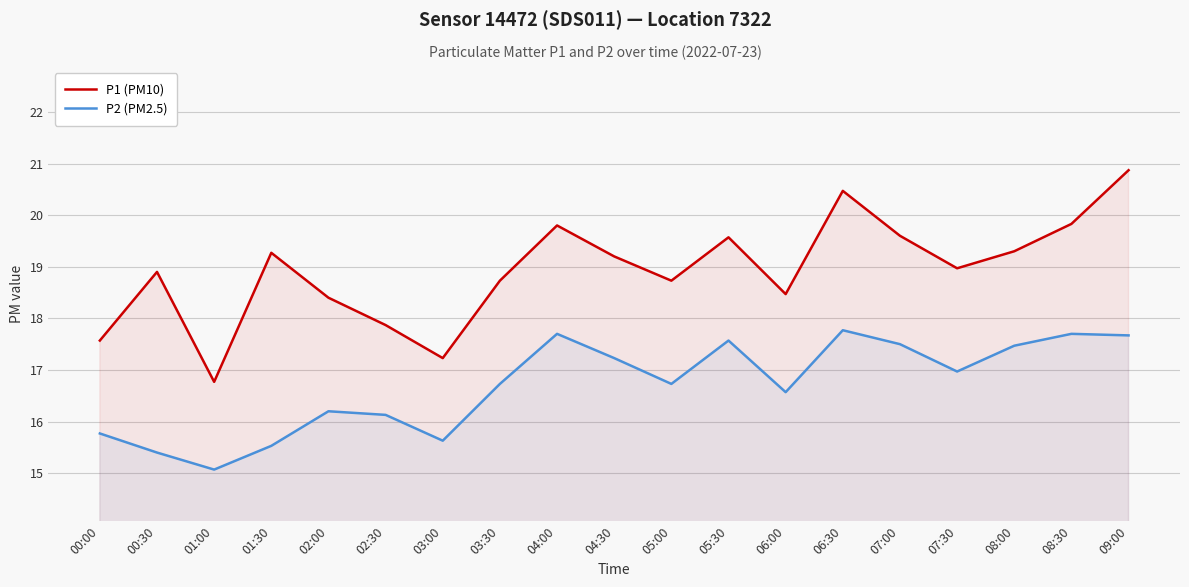

At which label is P1 (PM10) closest to 18?

02:30